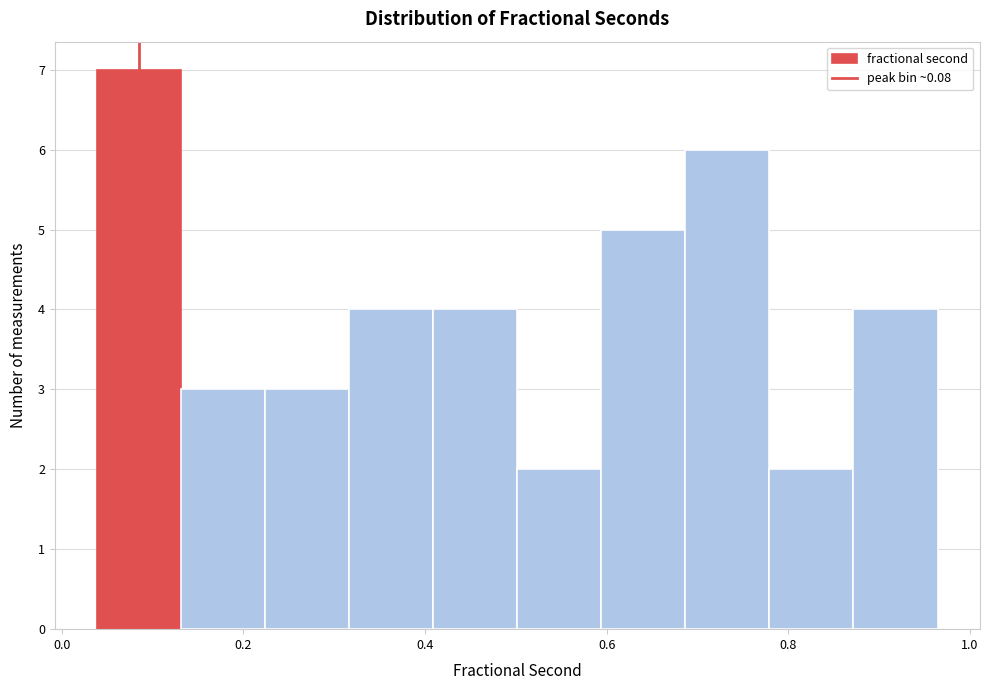

Reading left to right, list every bar in this chart as the range it spans on the x-axis followed by its height. Neither the bar edges nor the heights are printed on the chart, so give them approximately, as read against the axes.

0.04 to 0.14: 7
0.14 to 0.22: 3
0.22 to 0.32: 3
0.32 to 0.40: 4
0.40 to 0.50: 4
0.50 to 0.60: 2
0.60 to 0.68: 5
0.68 to 0.78: 6
0.78 to 0.88: 2
0.88 to 0.96: 4